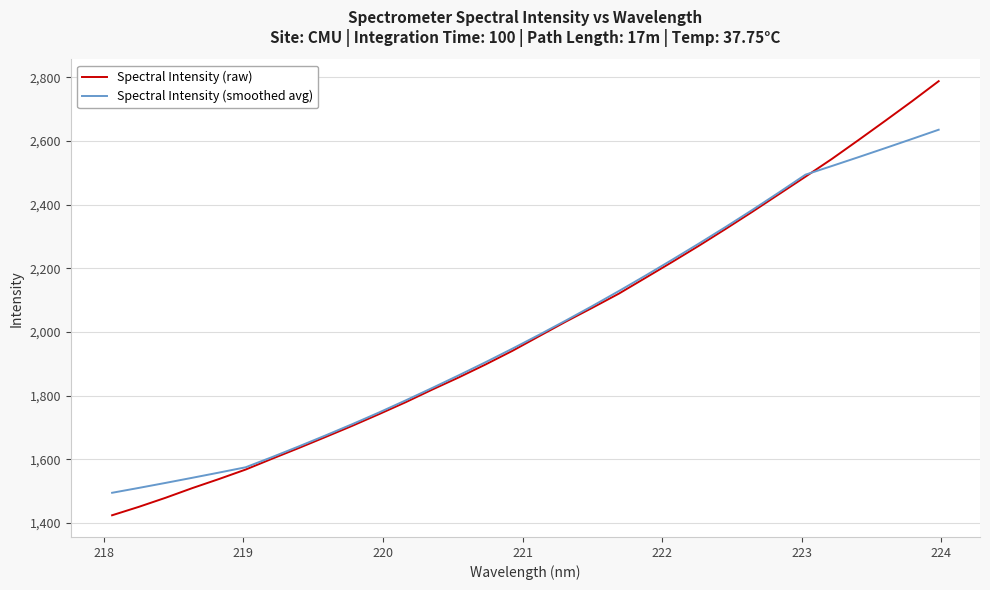

What is the maximum value for Spectral Intensity (smoothed avg)?

2635.4